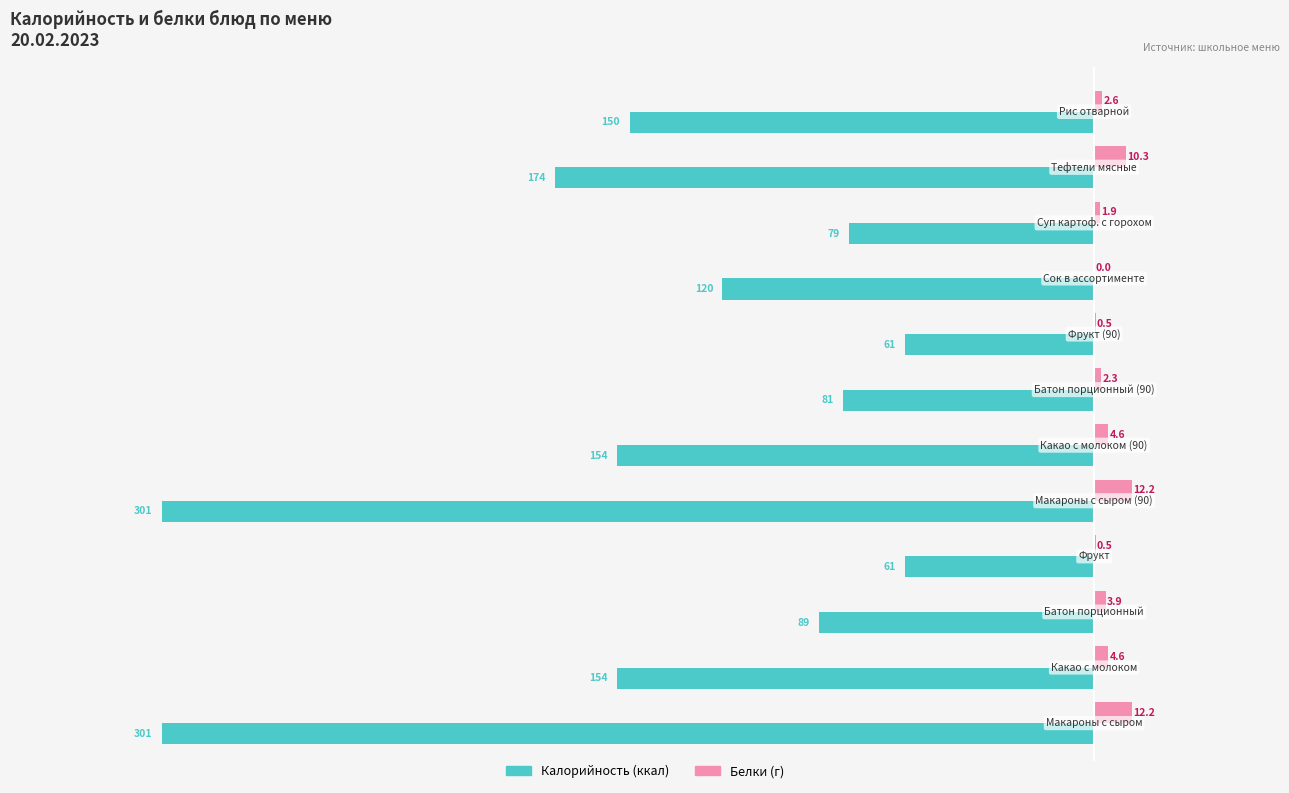

What is the greatest value displayed?

12.2